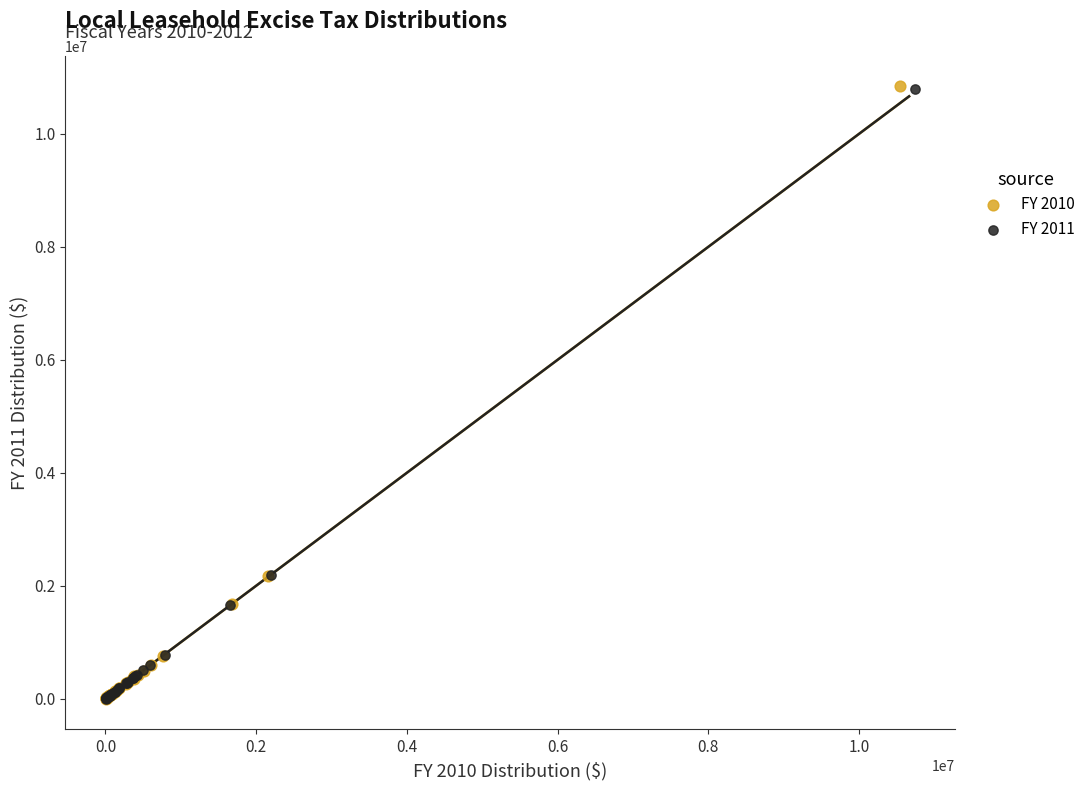

Which series has the largest Y range (max minus min)?

FY 2010